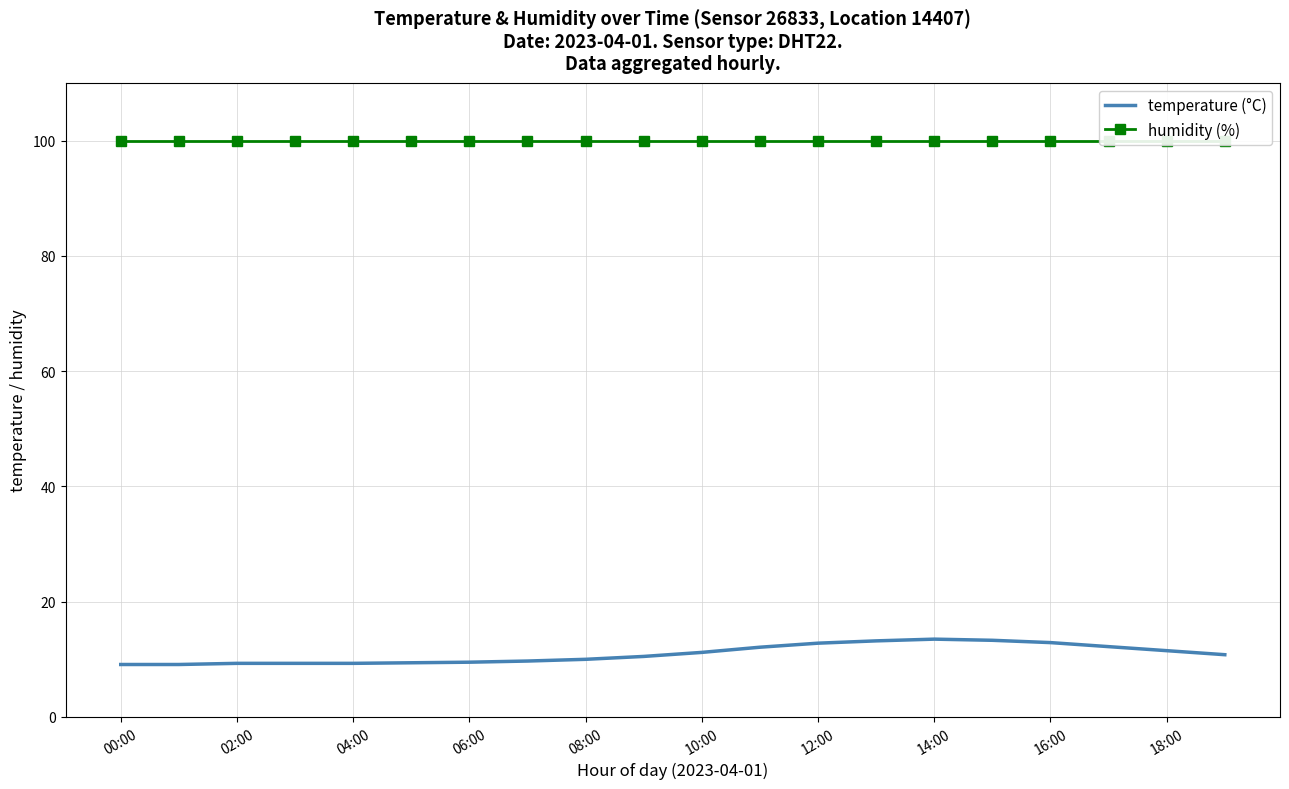

Is it true that temperature (°C) equals 5.0 at 10:00?

False